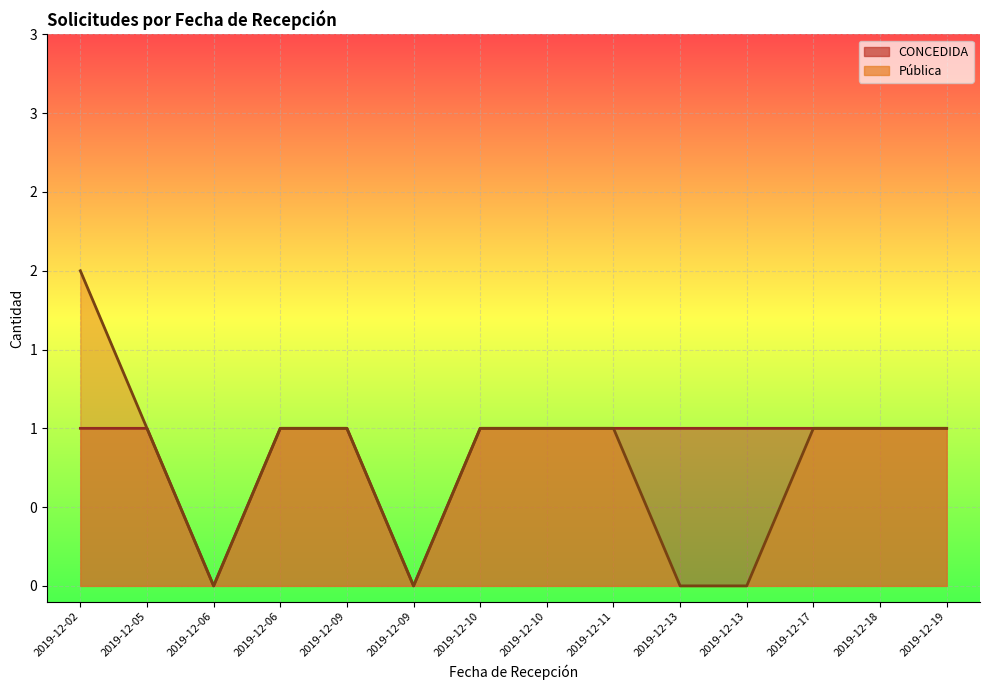

How many values in the Pública series exceed 1?

1